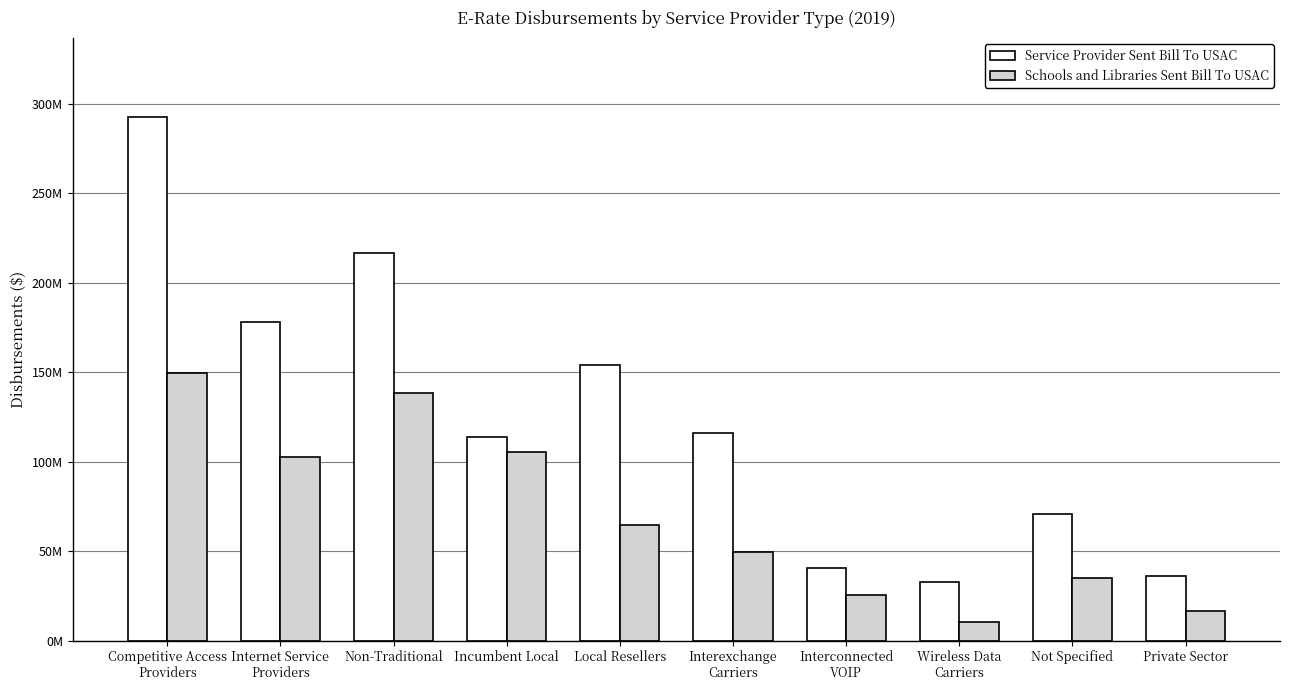

What are all the series names shown in the legend?

Service Provider Sent Bill To USAC, Schools and Libraries Sent Bill To USAC